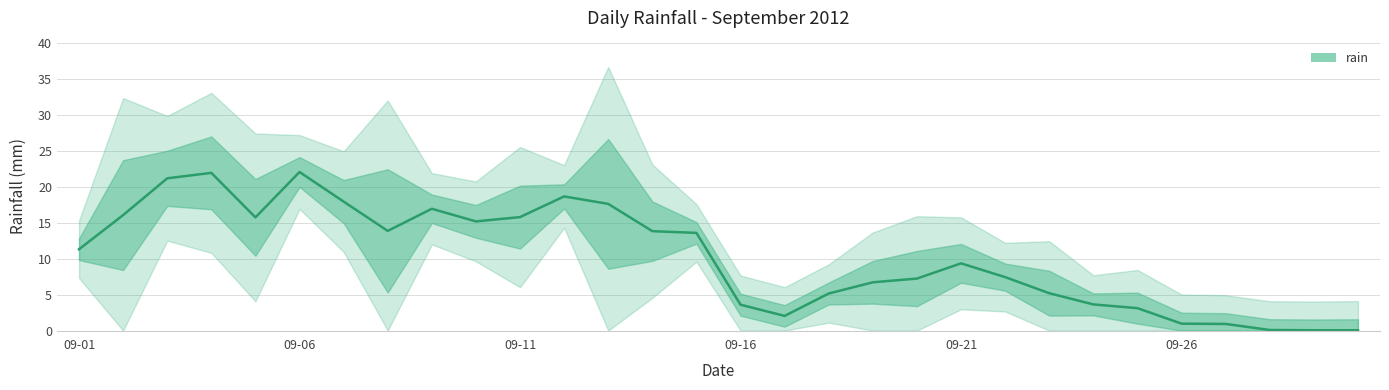

Is this an area chart (filled region under the line)?

No